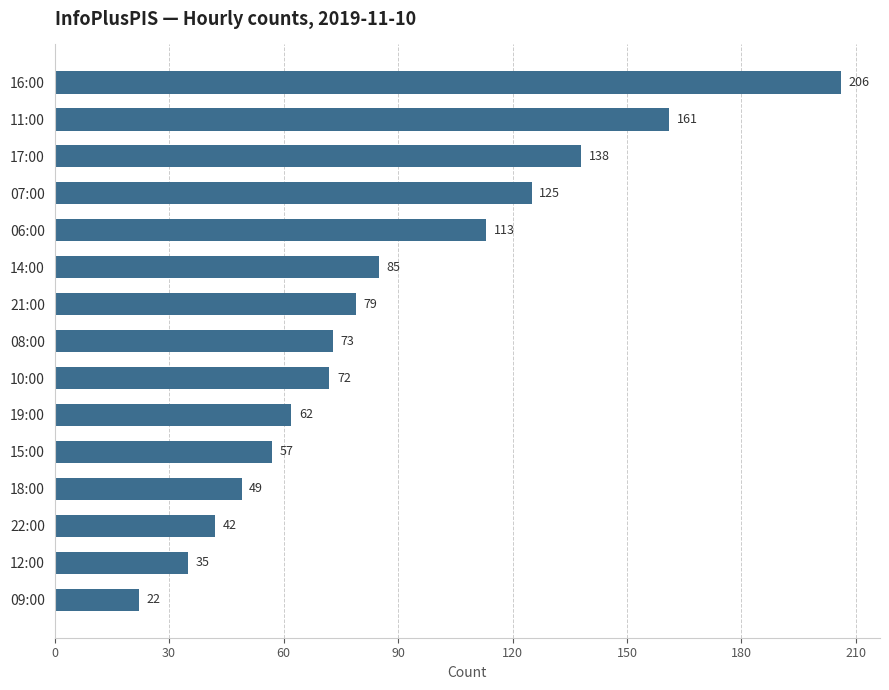

How many values are below 73?

7